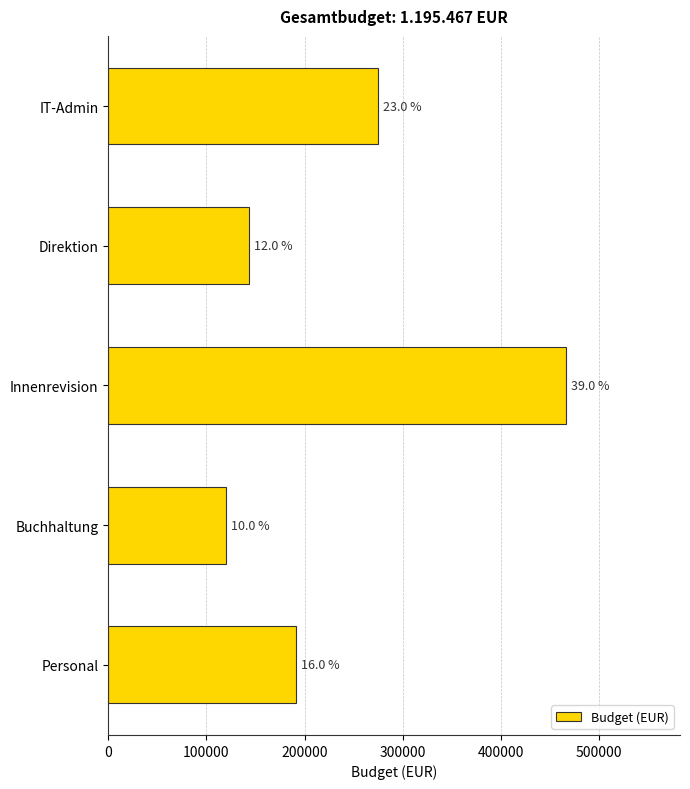

Does the chart contain any negative values?

No